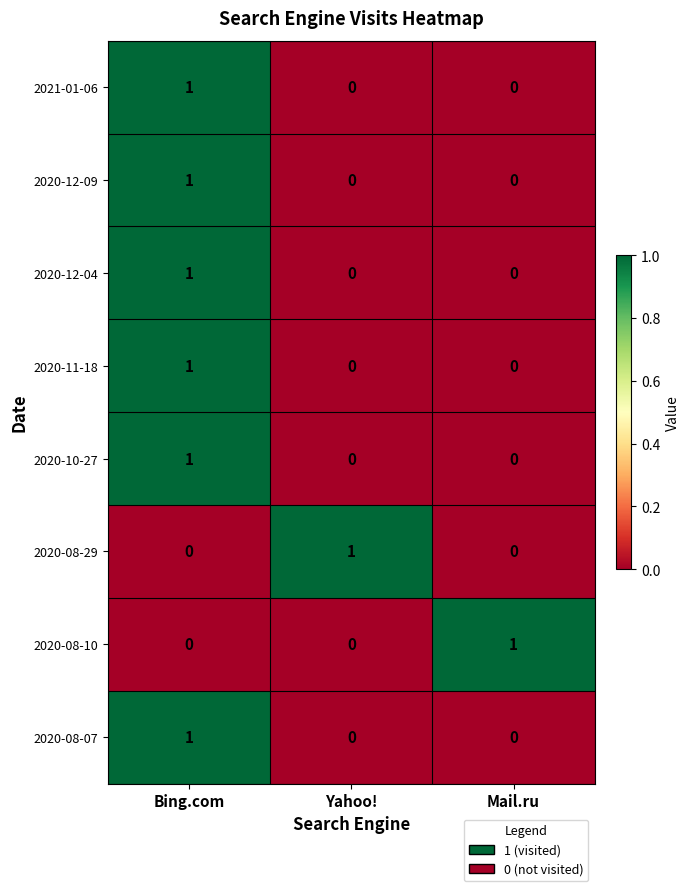

How many data points does each series have?

3